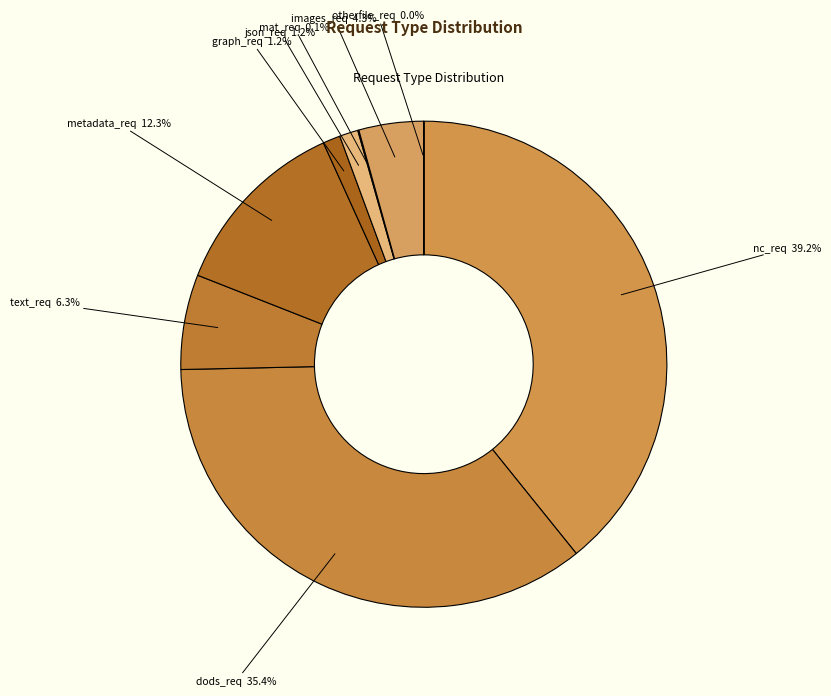

Which slice is the largest?

nc_req